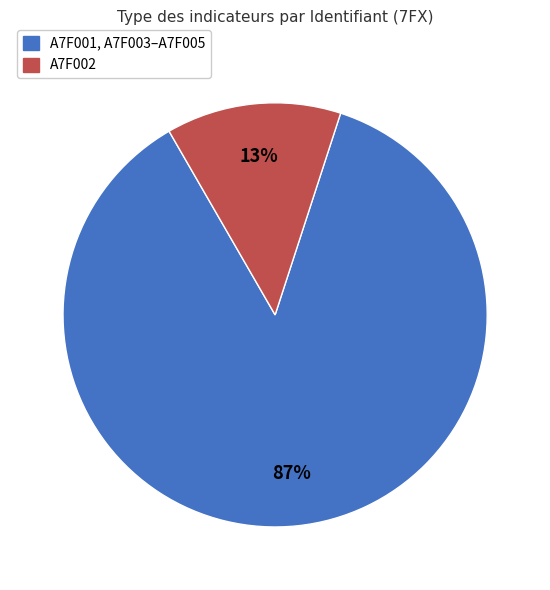

To the nearest percent, what is the average slice percentage?

50%